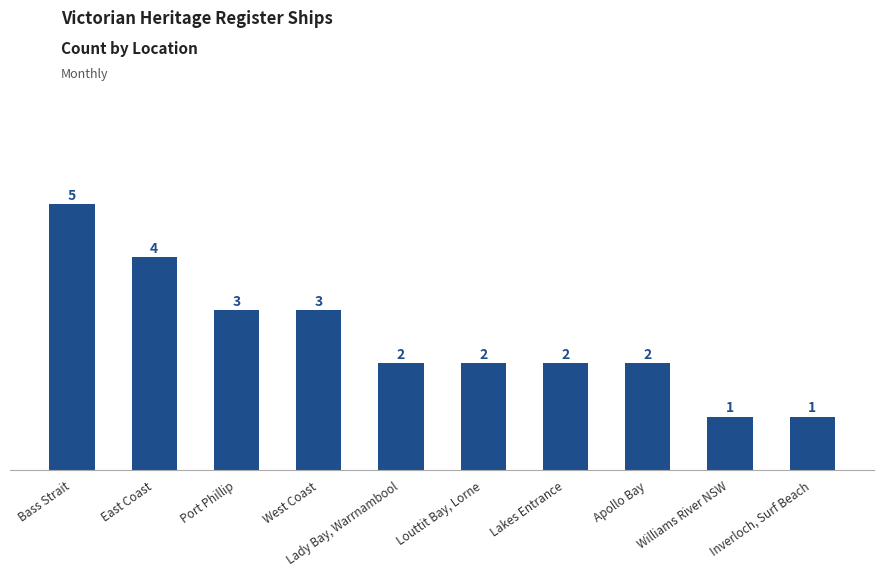

Reading left to right, extract all data points from this chart.

Bass Strait=5	East Coast=4	Port Phillip=3	West Coast=3	Lady Bay, Warrnambool=2	Louttit Bay, Lorne=2	Lakes Entrance=2	Apollo Bay=2	Williams River NSW=1	Inverloch, Surf Beach=1